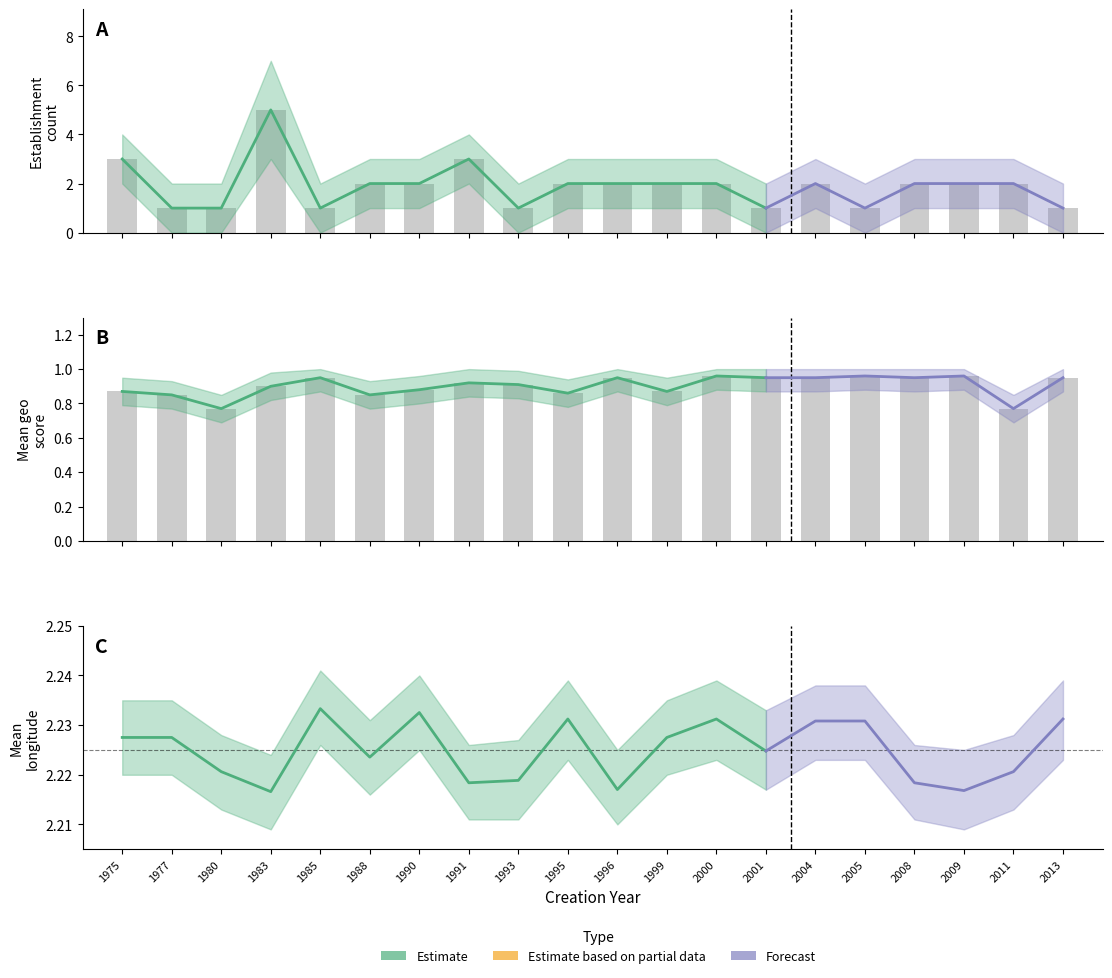

Read the Count_upper value at 1988.

3